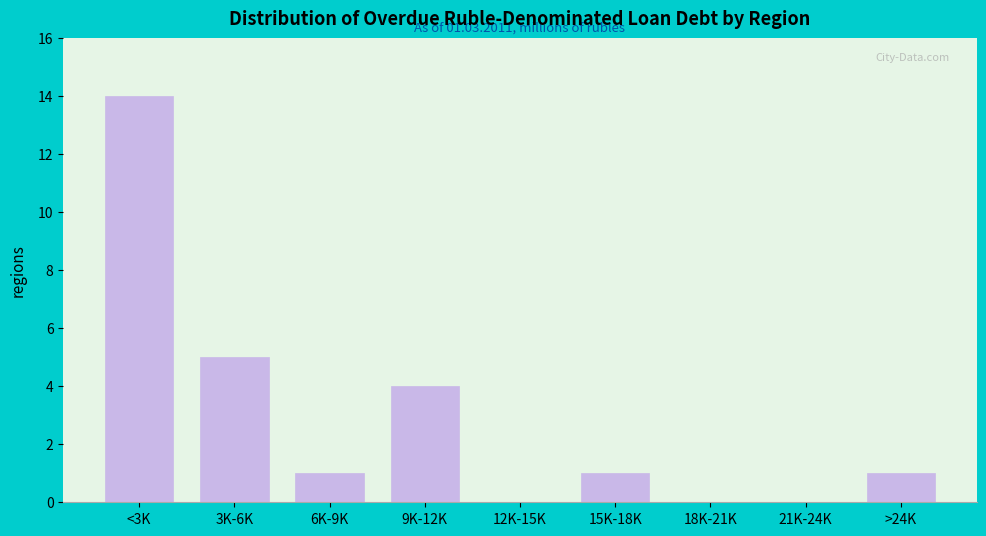

Reading left to right, list all the values displayed in this chart.

<3K=14	3K-6K=5	6K-9K=1	9K-12K=4	12K-15K=0	15K-18K=1	18K-21K=0	21K-24K=0	>24K=1